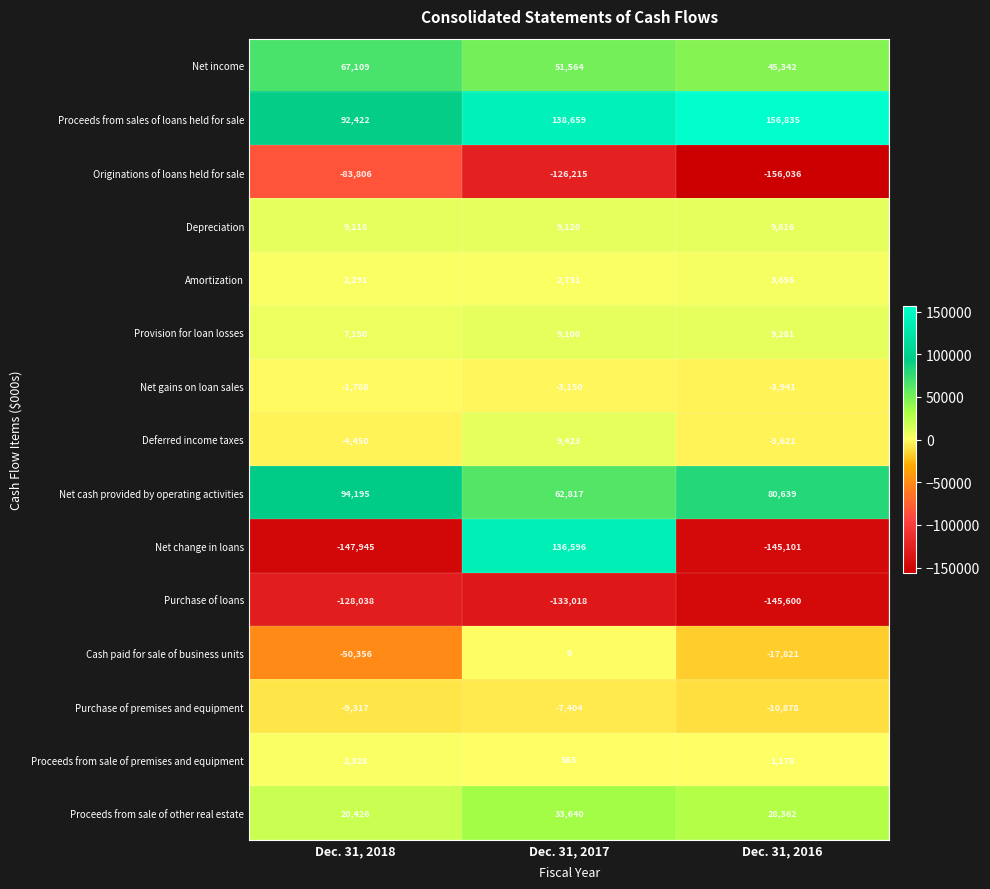

What value does the Net gains on loan sales series have at Dec. 31, 2016, to the nearest 100?

-3900